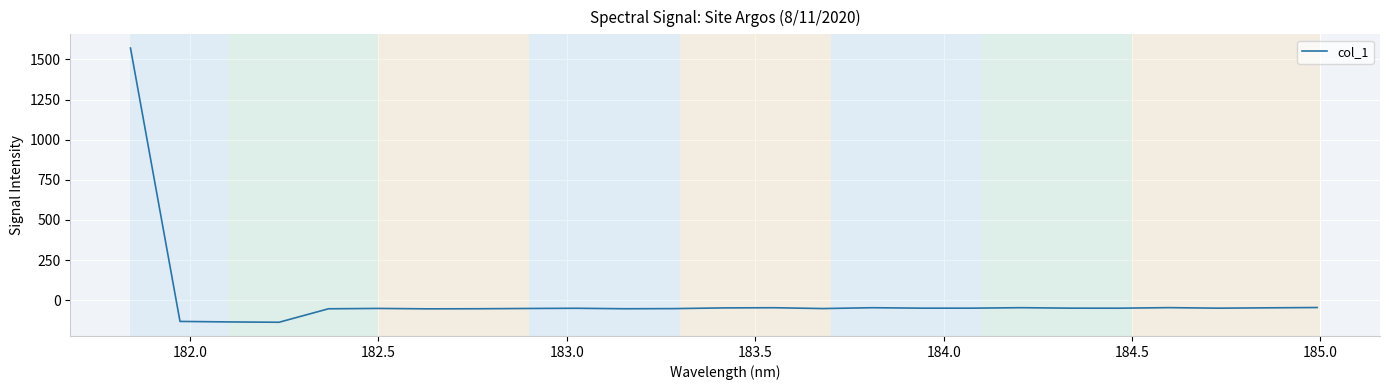

What is the difference between the maximum and minimum values?

1707.4